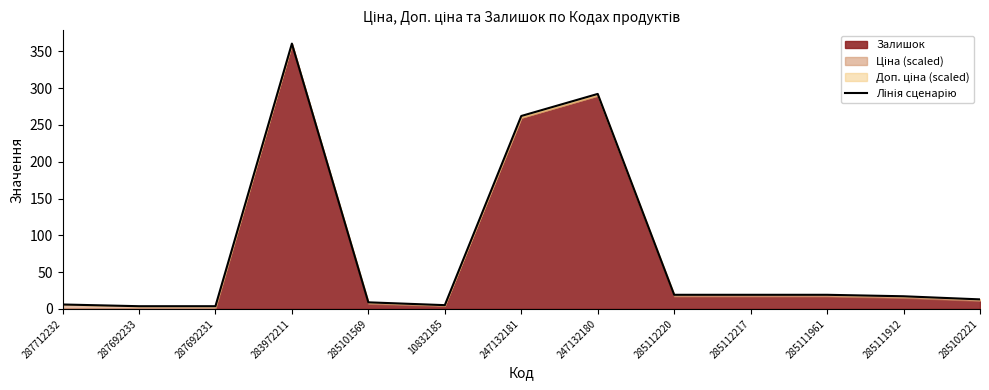

What is the sum of the values at 285111961 and 285112217?

38.4